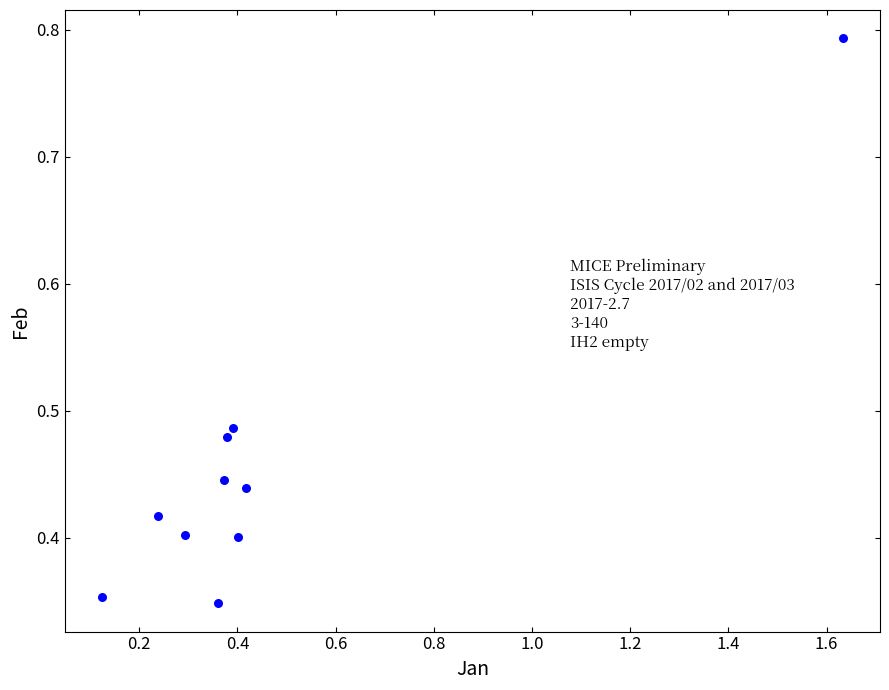

What is the range of X values (max minus min)?

1.5